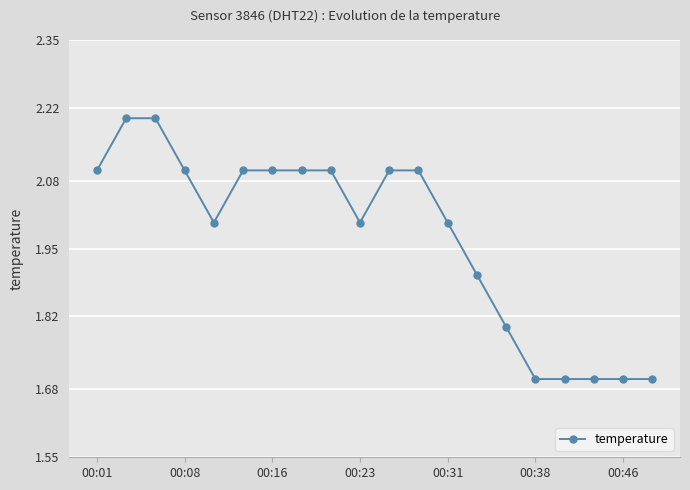

Reading left to right, list all the values displayed in this chart.

2.1	2.2	2.2	2.1	2.0	2.1	2.1	2.1	2.1	2.0	2.1	2.1	2.0	1.9	1.8	1.7	1.7	1.7	1.7	1.7